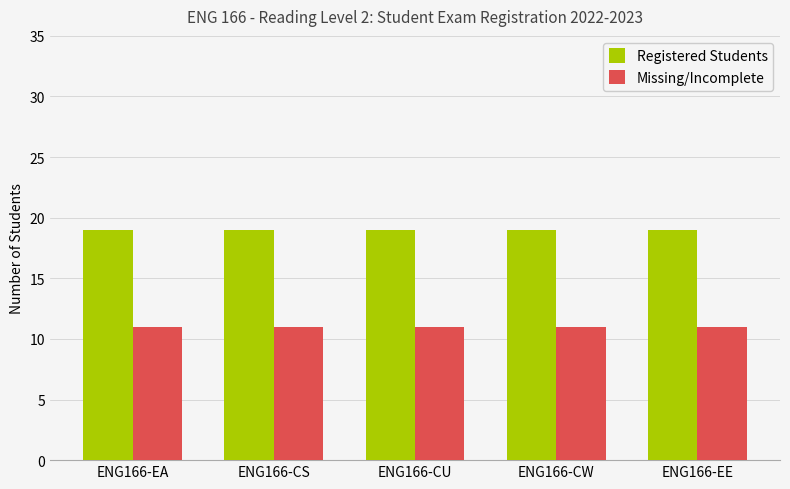

What is the sum of all Registered Students values?

95